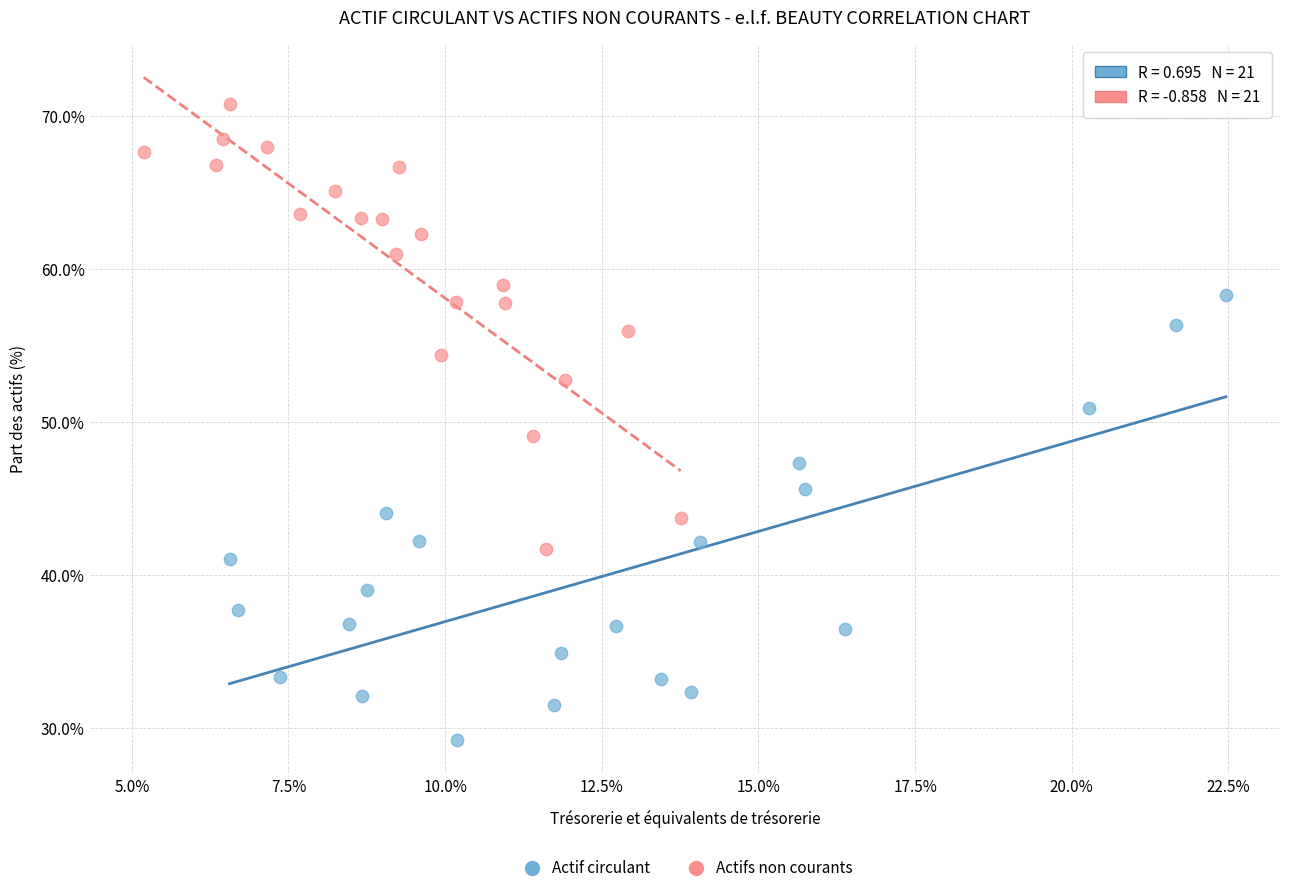

Which series reaches the minimum Y coordinate?

Actif circulant